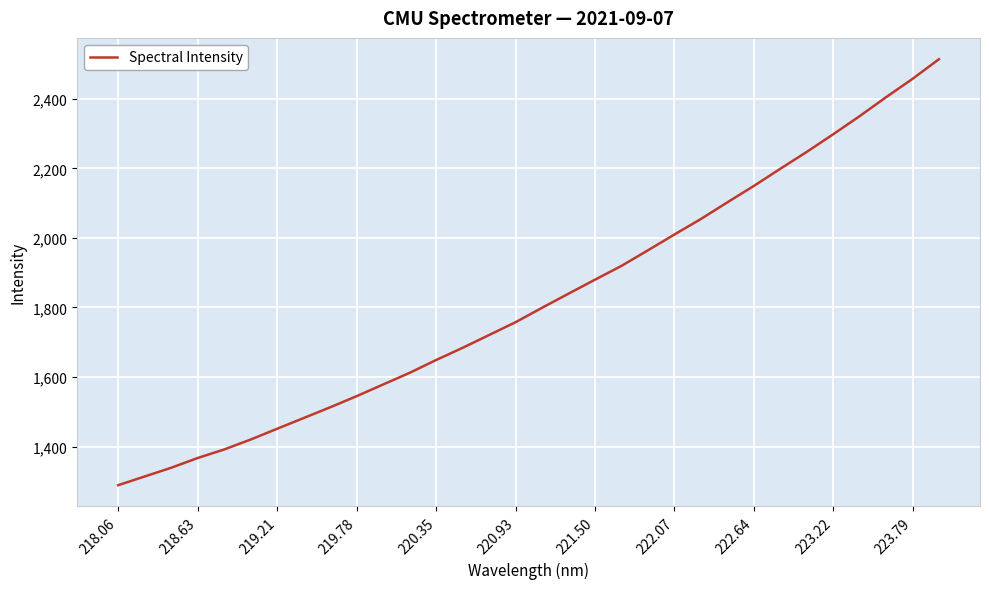

What is the maximum value shown in the chart?

2513.8